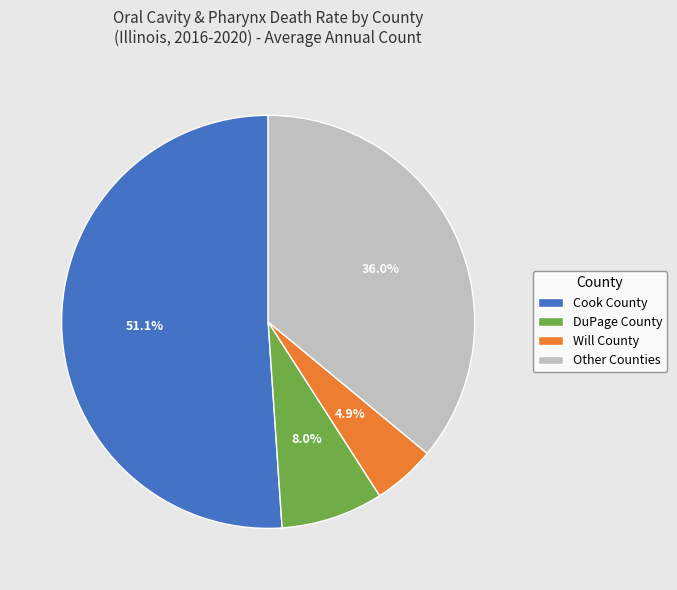

Is there a majority slice in this chart?

Yes